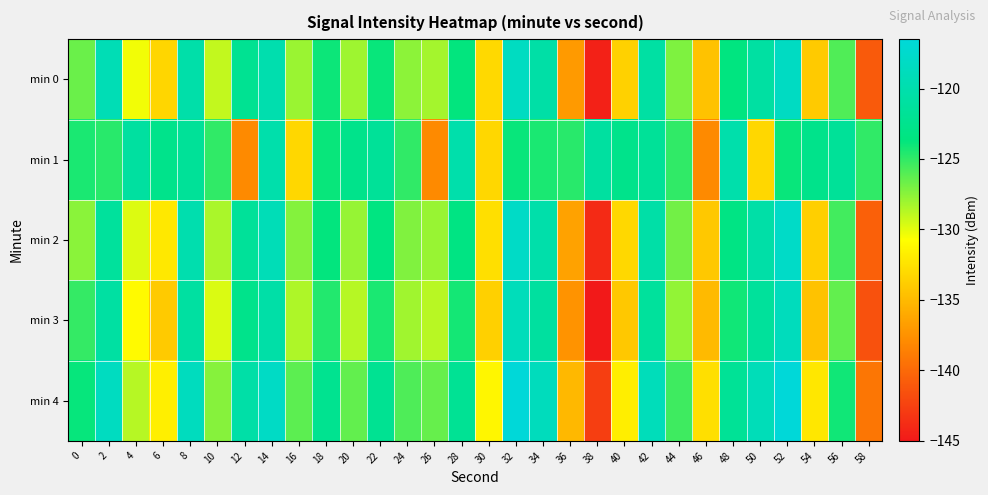

How many data points does each series have?

30